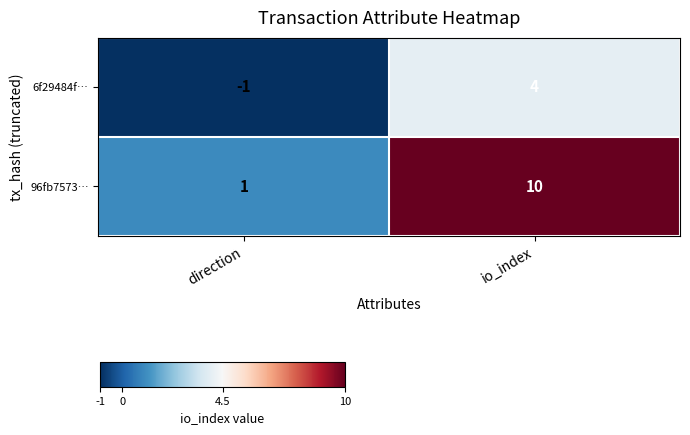

List the series in order of their overall mean, lowest first.

6f29484f…, 96fb7573…